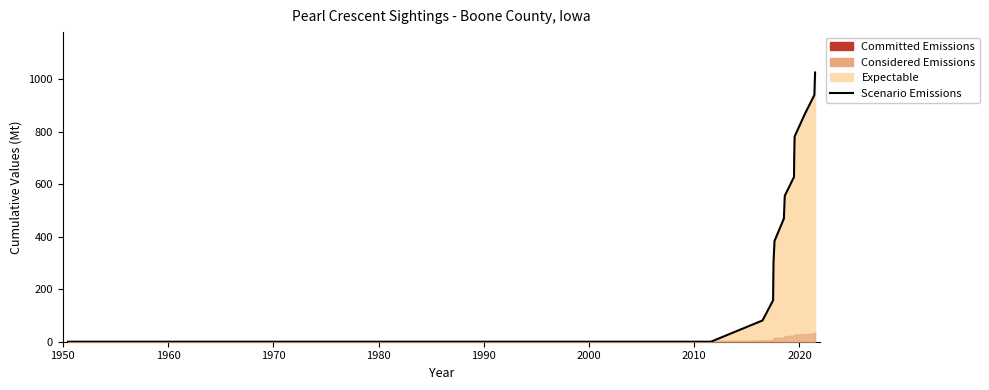

Count the number of categories in the chart.

16